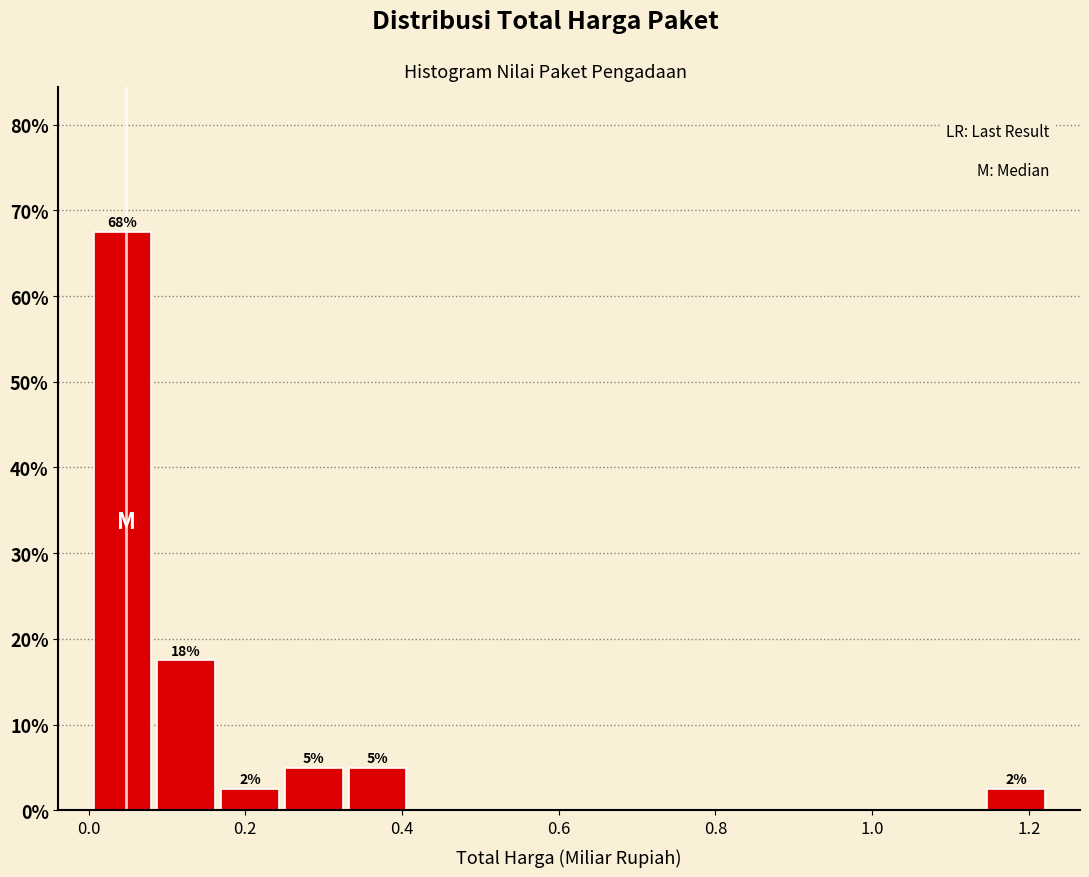

Which range on the x-axis has the tallest bar?

0.00 to 0.08